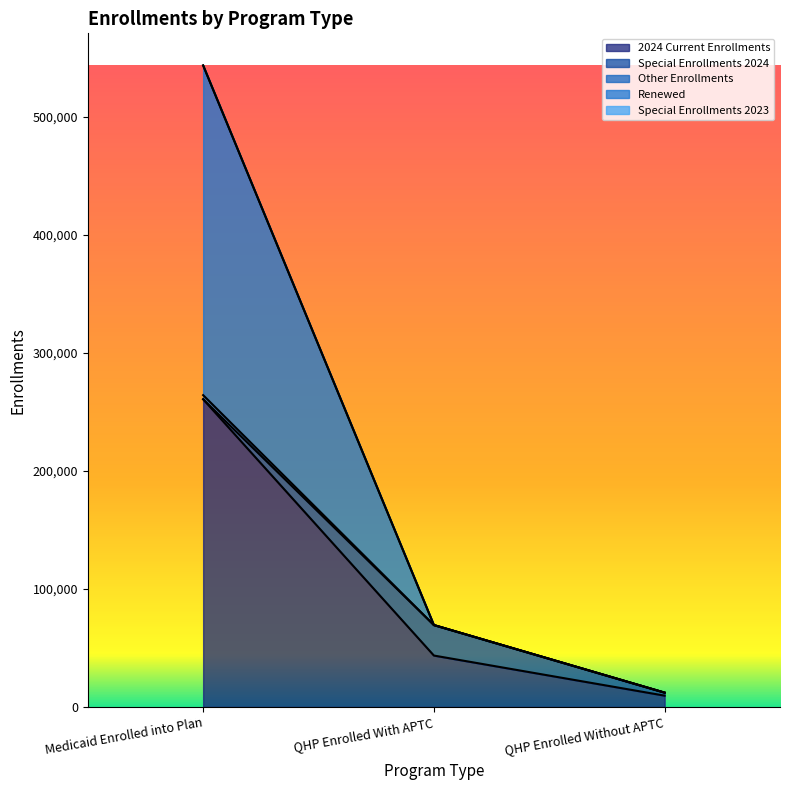

Does the chart have visible grid lines?

No